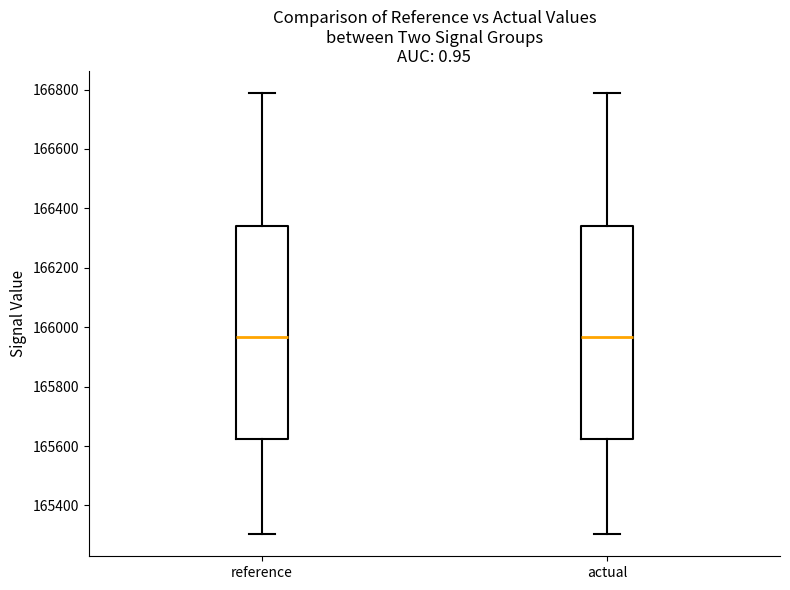

Reading left to right, read every box against the y-axis: the position of its median line, the range the box covers, and the ends of its whiskers. The values are not printed on the chart, so give them approximately, as read against the axis.

reference: median 165960, box 165620 to 166340, whiskers 165300 to 166780
actual: median 165960, box 165620 to 166340, whiskers 165300 to 166780